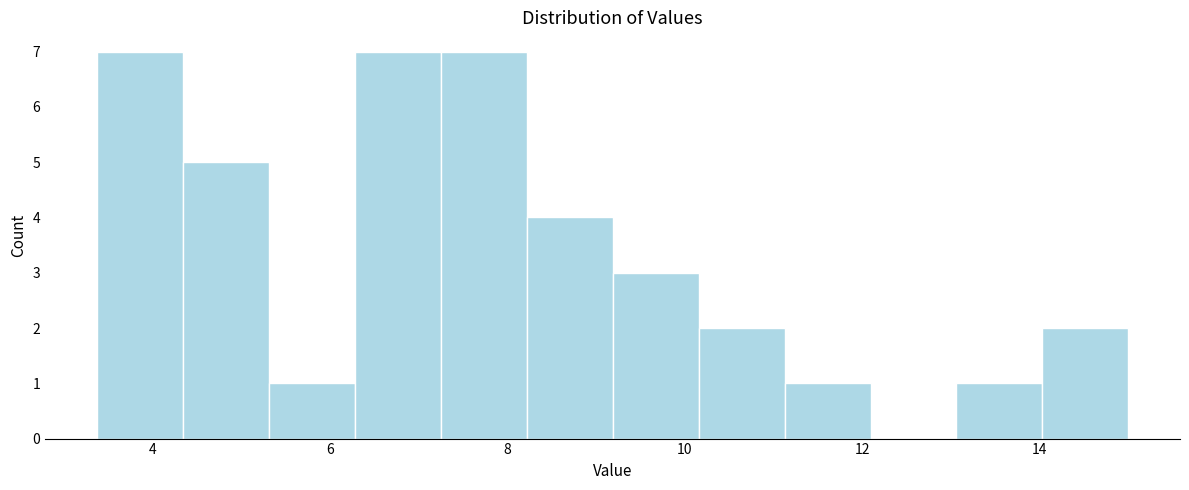

Reading left to right, list every bar in this chart as the range it spans on the x-axis followed by its height. Neither the bar edges nor the heights are printed on the chart, so give them approximately, as read against the axes.

3.4 to 4.4: 7
4.4 to 5.4: 5
5.4 to 6.2: 1
6.2 to 7.2: 7
7.2 to 8.2: 7
8.2 to 9.2: 4
9.2 to 10.2: 3
10.2 to 11.2: 2
11.2 to 12.0: 1
12.0 to 13.0: 0
13.0 to 14.0: 1
14.0 to 15.0: 2